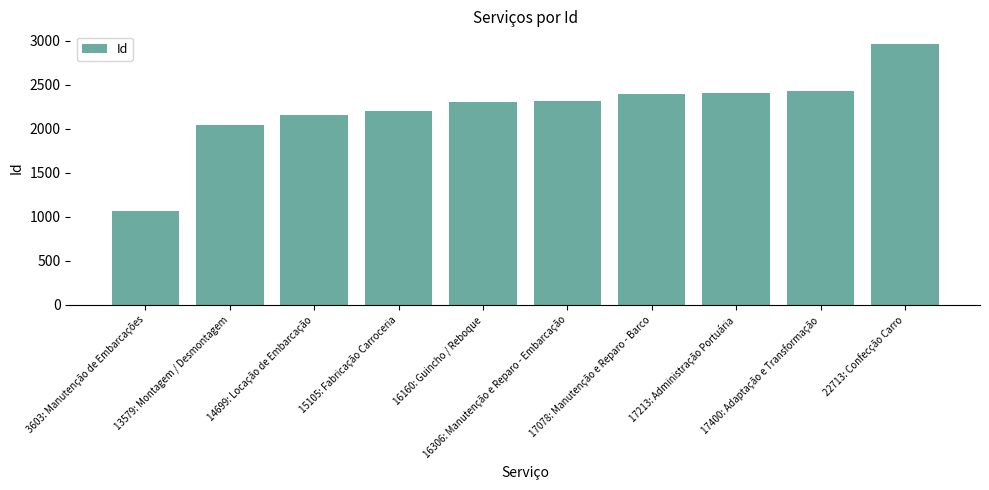

Which category has the lowest value across all series?

3603: Manutenção de Embarcações